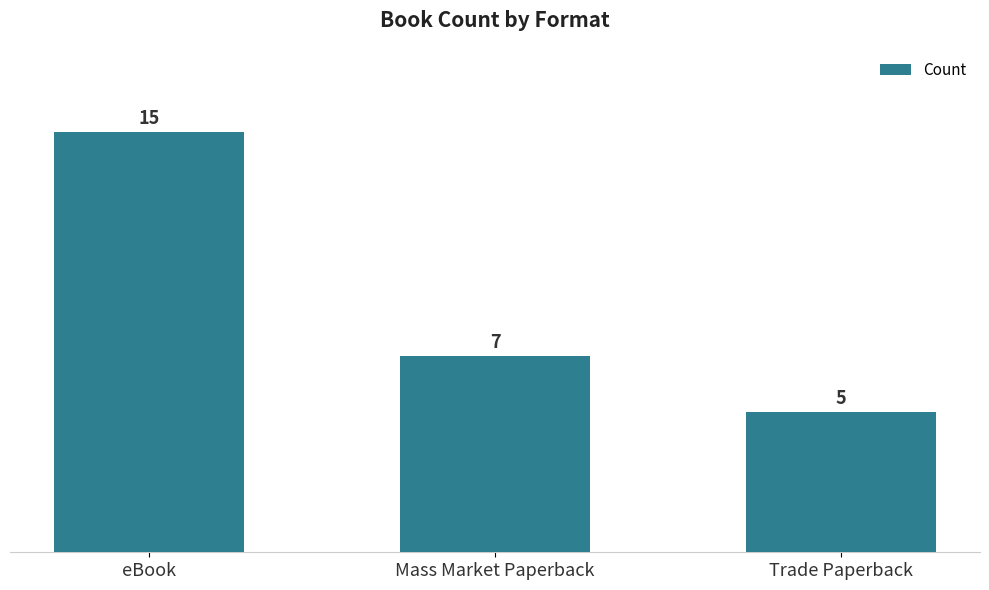

Reading right to left, what are all the values shown in this chart?

Trade Paperback=5	Mass Market Paperback=7	eBook=15